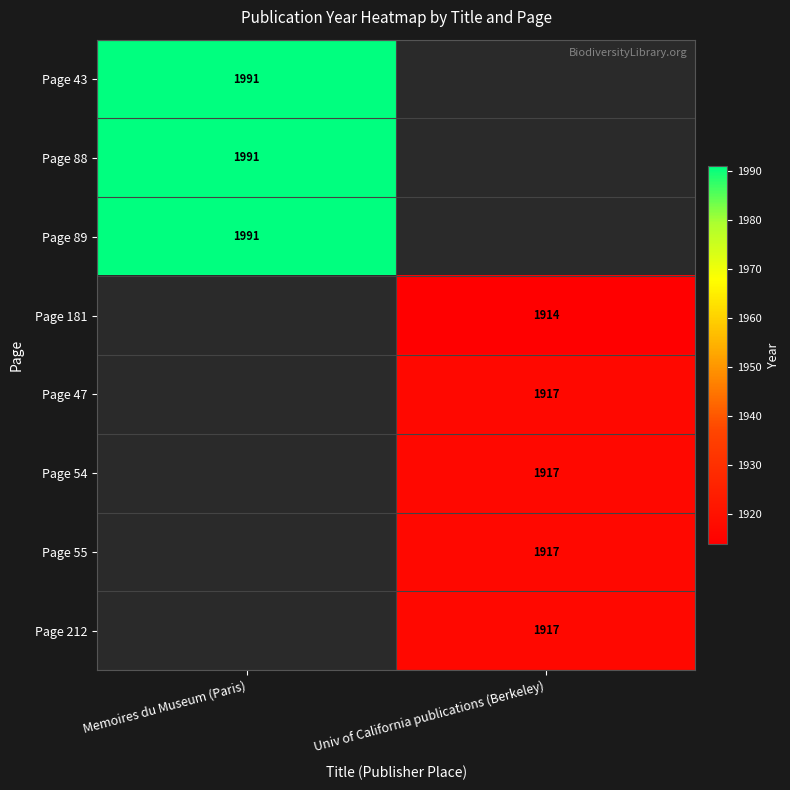

True or false: Page 89 has a value of 2724 at Memoires du Museum (Paris).

False